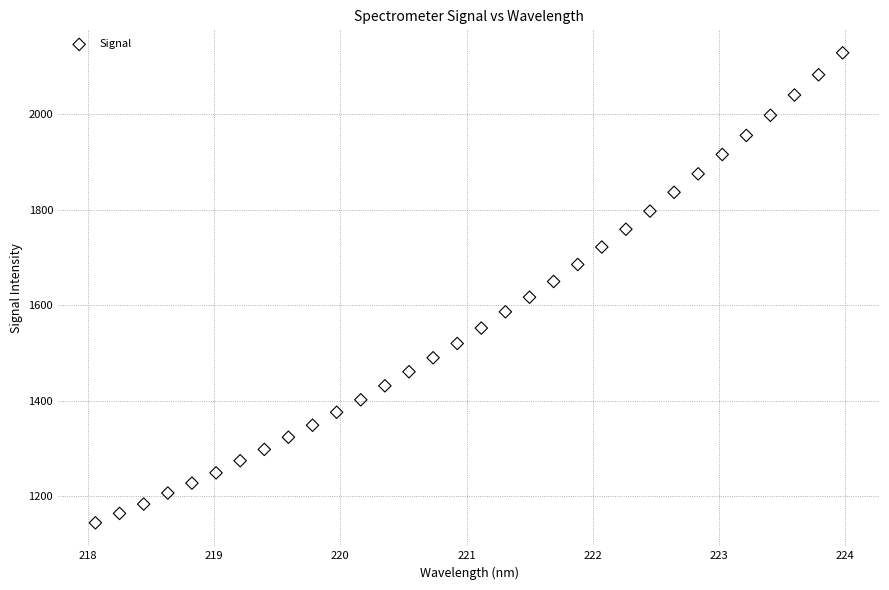

What is the range of Y values (max minus min)?

984.8